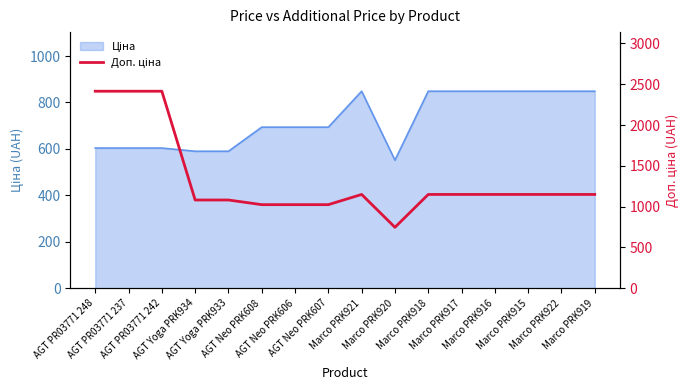

What is the difference between the maximum and minimum values?

1667.8